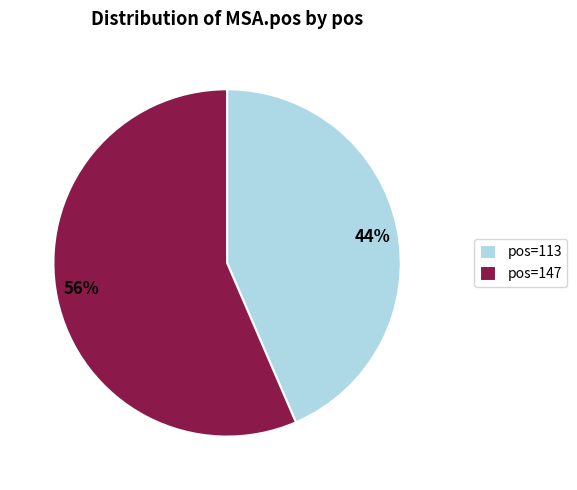

Between 56% and 44%, which is larger?

56%